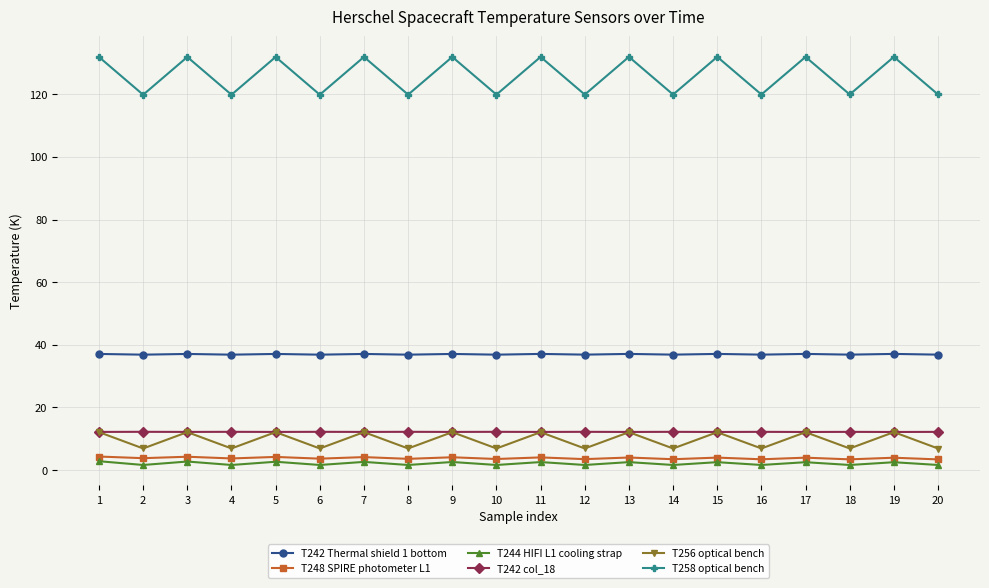

Is the value of T256 optical bench at 10 greater than the value of T242 col_18 at 6?

No